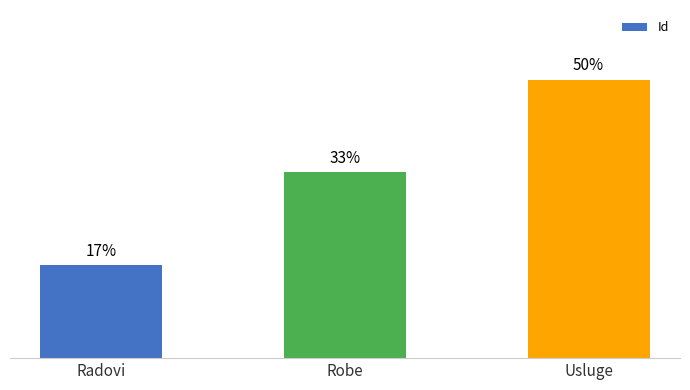

Where does the data first go above 2?

Usluge